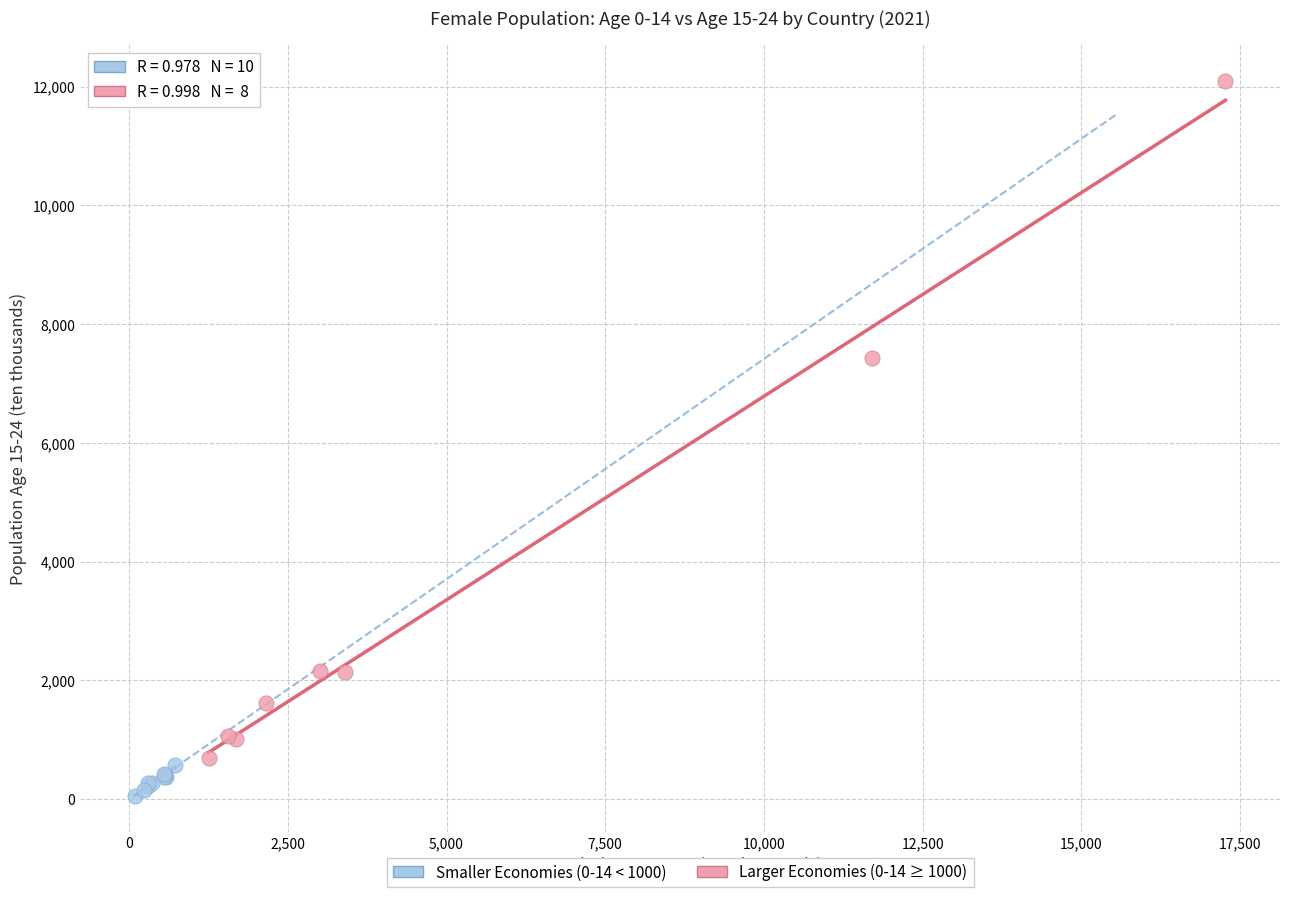

What are all the series names shown in the legend?

Smaller Economies (0-14 < 1000), Larger Economies (0-14 ≥ 1000)